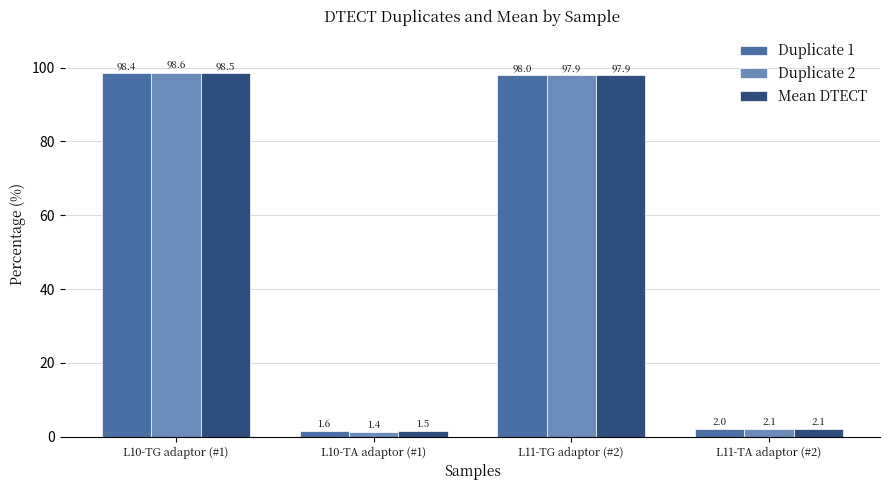

Reading left to right, what are all the values shown in this chart?

Duplicate 1: 98.4	1.6	98.0	2.0
Duplicate 2: 98.6	1.4	97.9	2.1
Mean DTECT: 98.5	1.5	97.9	2.1